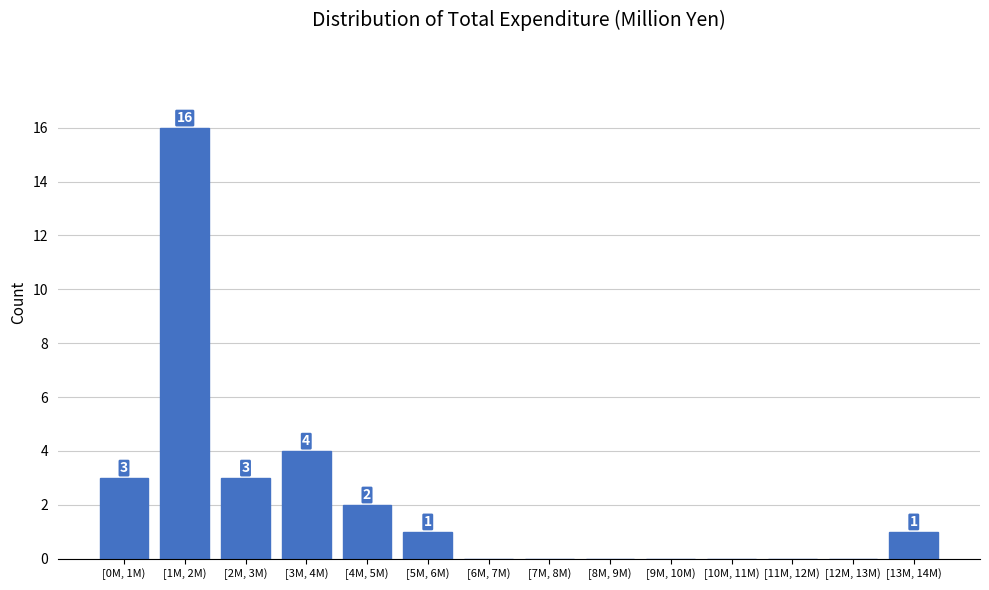

Reading left to right, transcribe all the data shown in this chart.

[0M, 1M)=3	[1M, 2M)=16	[2M, 3M)=3	[3M, 4M)=4	[4M, 5M)=2	[5M, 6M)=1	[6M, 7M)=0	[7M, 8M)=0	[8M, 9M)=0	[9M, 10M)=0	[10M, 11M)=0	[11M, 12M)=0	[12M, 13M)=0	[13M, 14M)=1